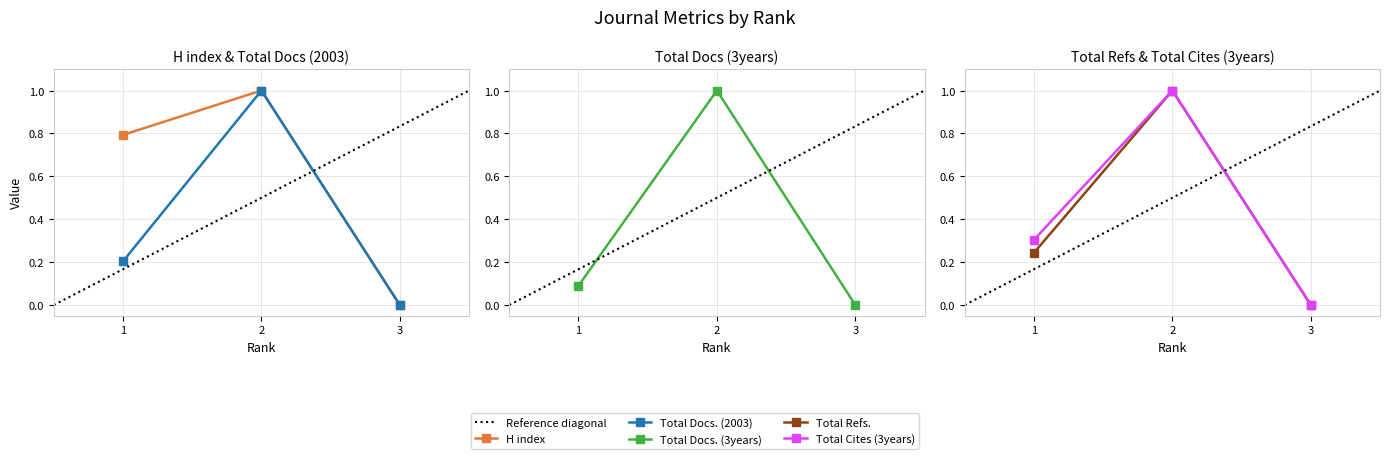

Is this an area chart (filled region under the line)?

No